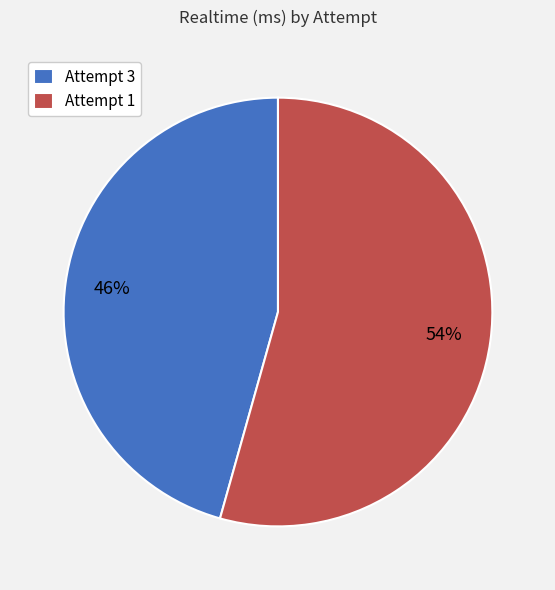

To the nearest percent, what percentage of the pie is Attempt 3?

46%